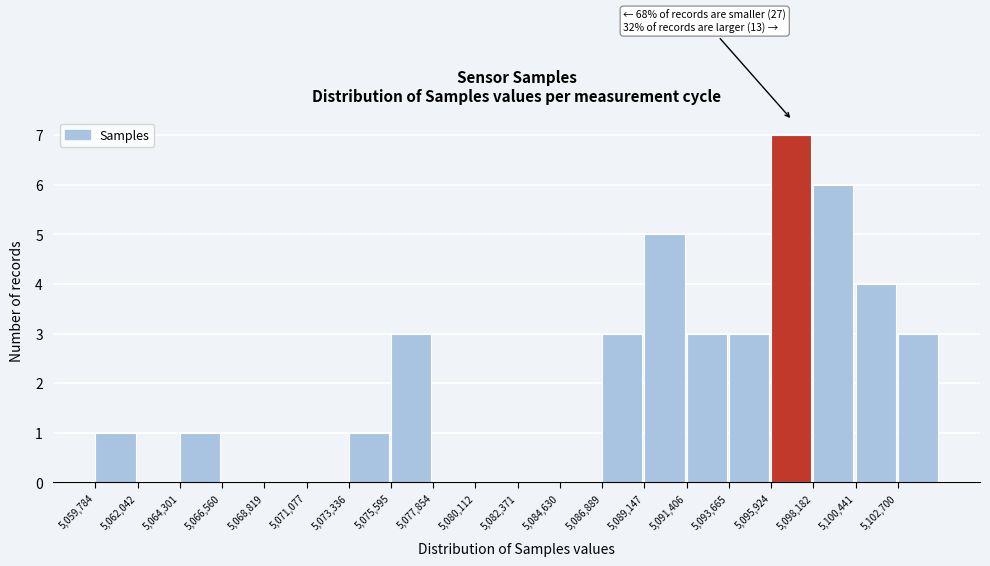

Which range on the x-axis has the tallest bar?

5096000 to 5098000